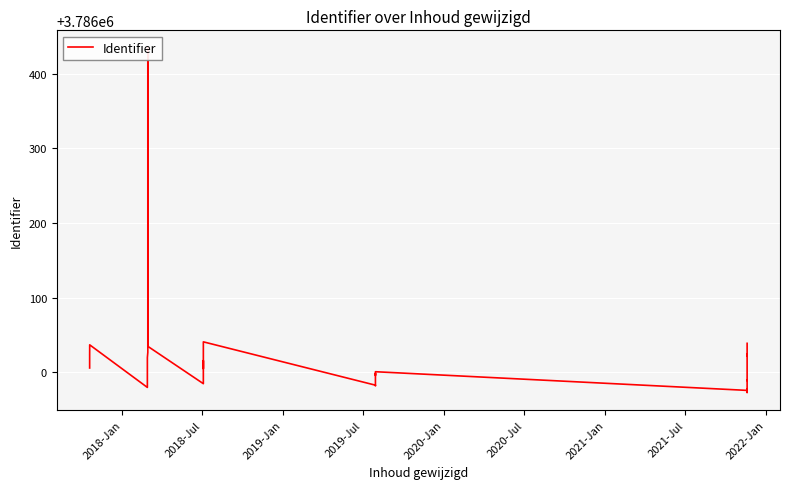

What is the difference between the maximum and minimum values?

462